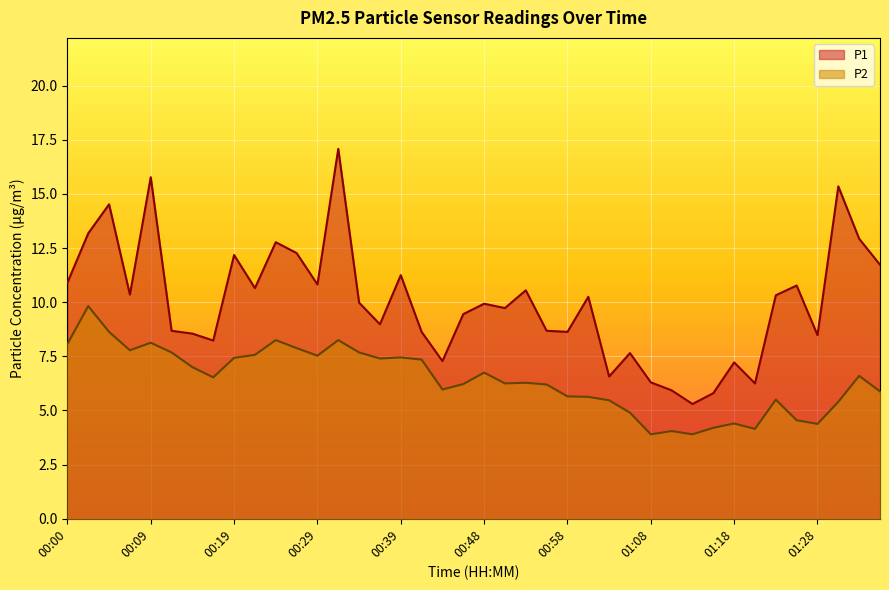

Which label corresponds to the smallest value in the chart?

01:08